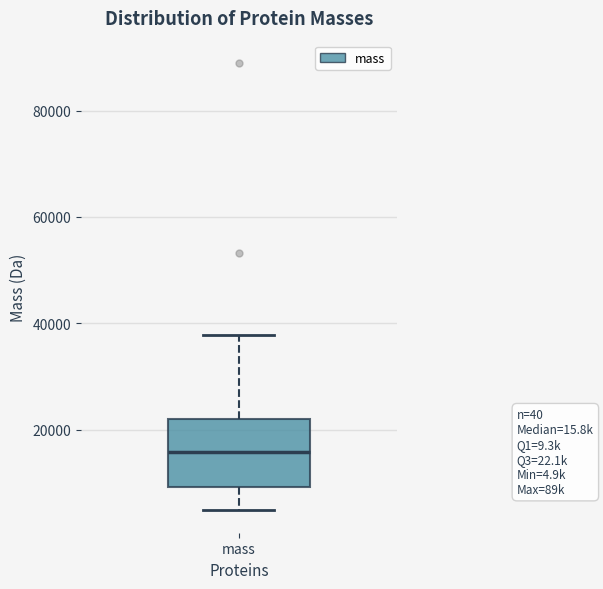

Where does the median line of the box for mass sit on the y-axis? The values are not printed on the chart, so give them approximately, as read against the axis.

16000